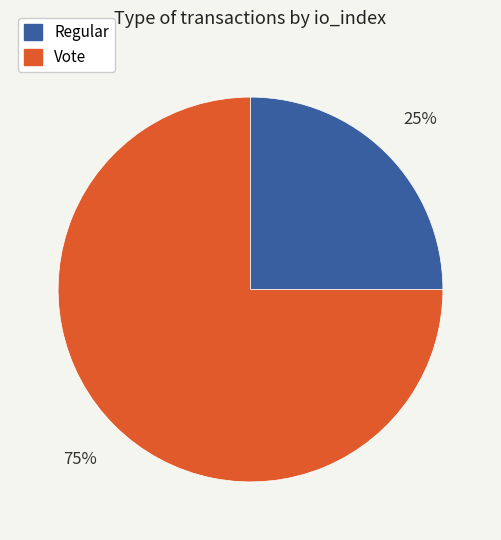

How many slices are in this pie chart?

2